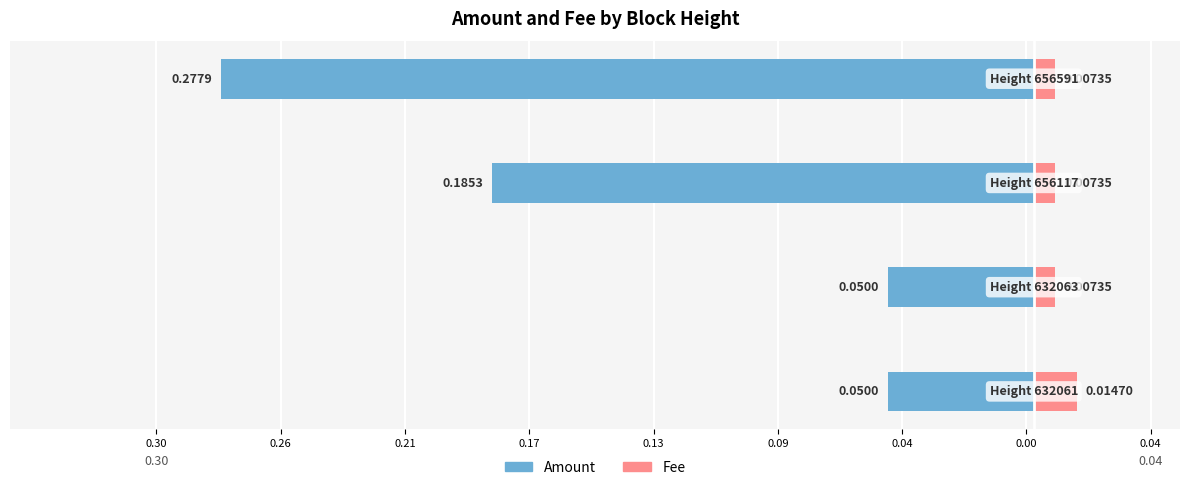

Which series has the widest spread of values?

Amount